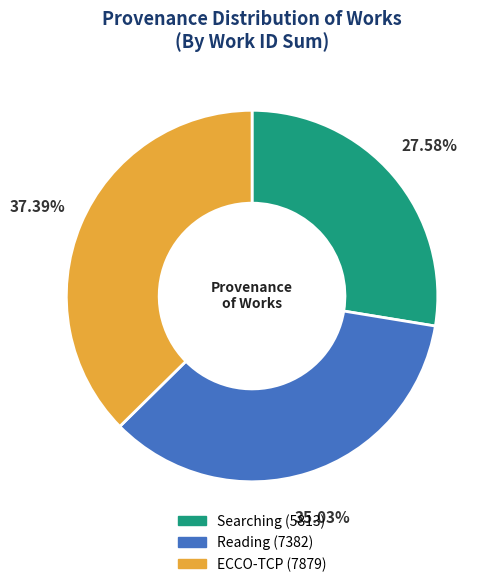

Is ECCO-TCP the majority of the pie?

No